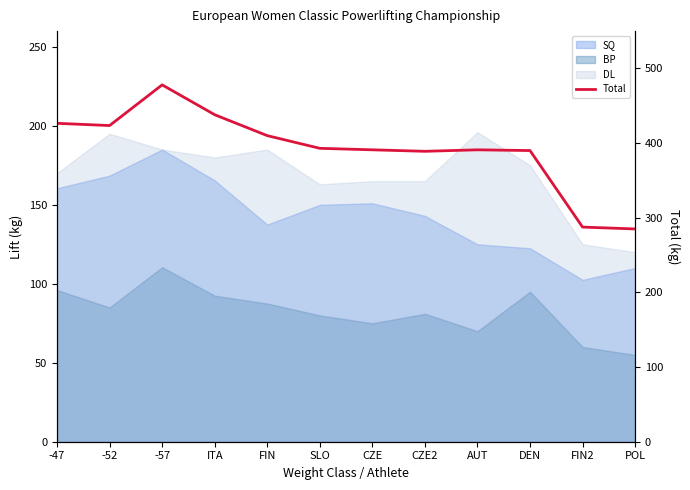

What is the average value?

391.9